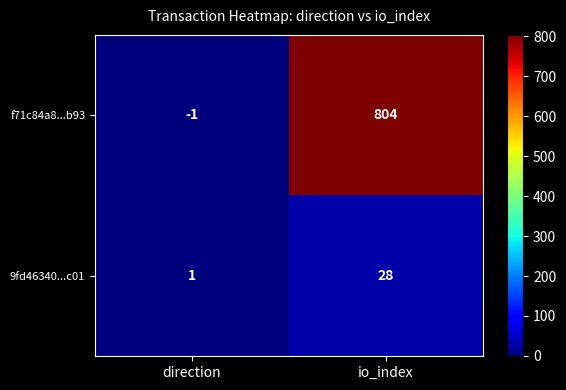

List the series in order of their peak value, lowest first.

9fd46340...c01, f71c84a8...b93